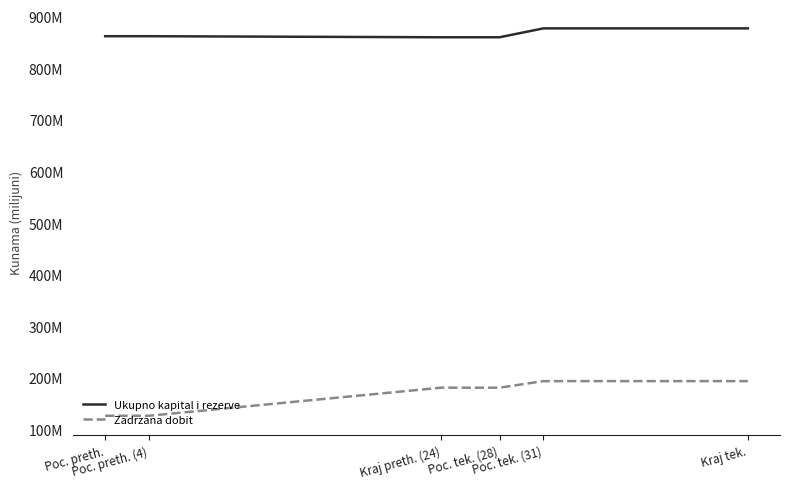

What are all the series names shown in the legend?

Ukupno kapital i rezerve, Zadrzana dobit